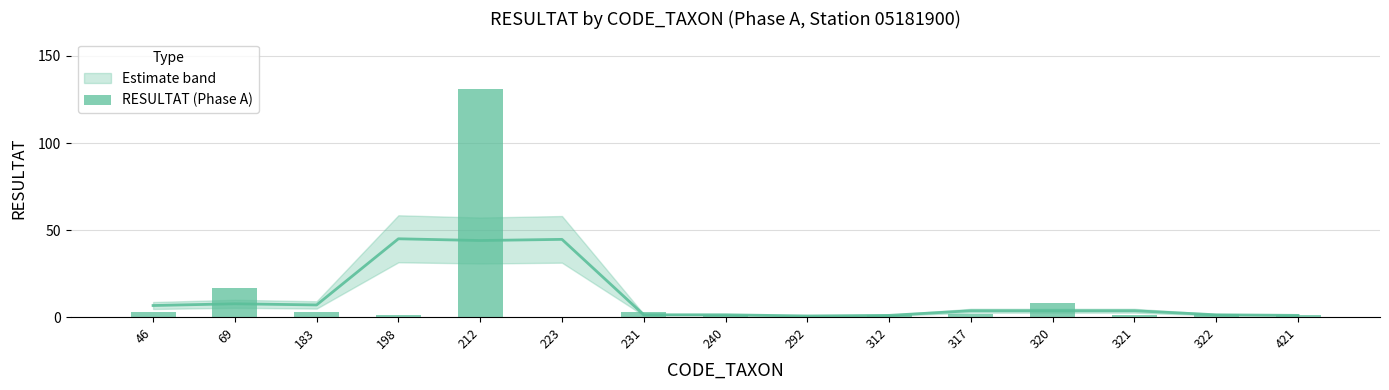

List the labels in order of value, largest first.

212, 69, 320, 46, 183, 231, 317, 322, 198, 240, 312, 321, 421, 223, 292